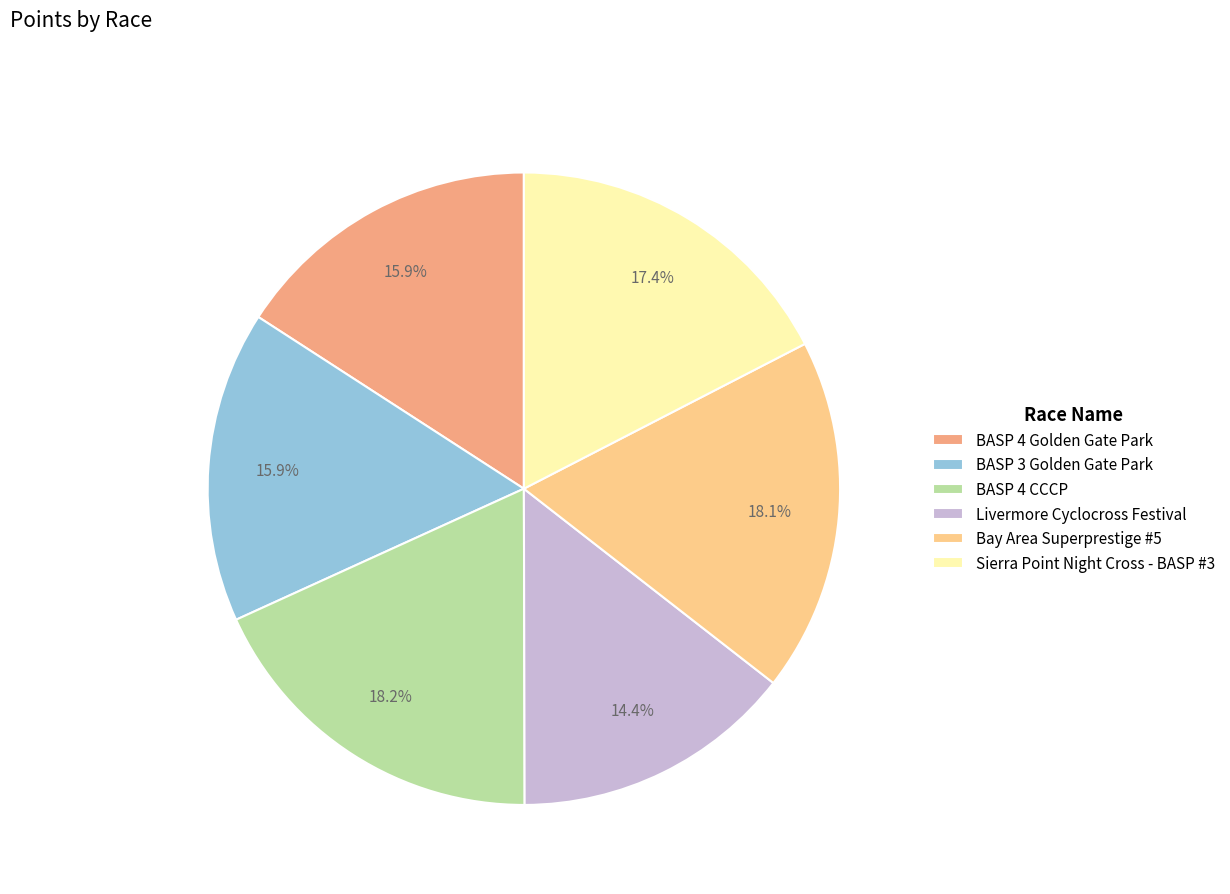

What portion of the pie excludes BASP 4 Golden Gate Park?

84.1%